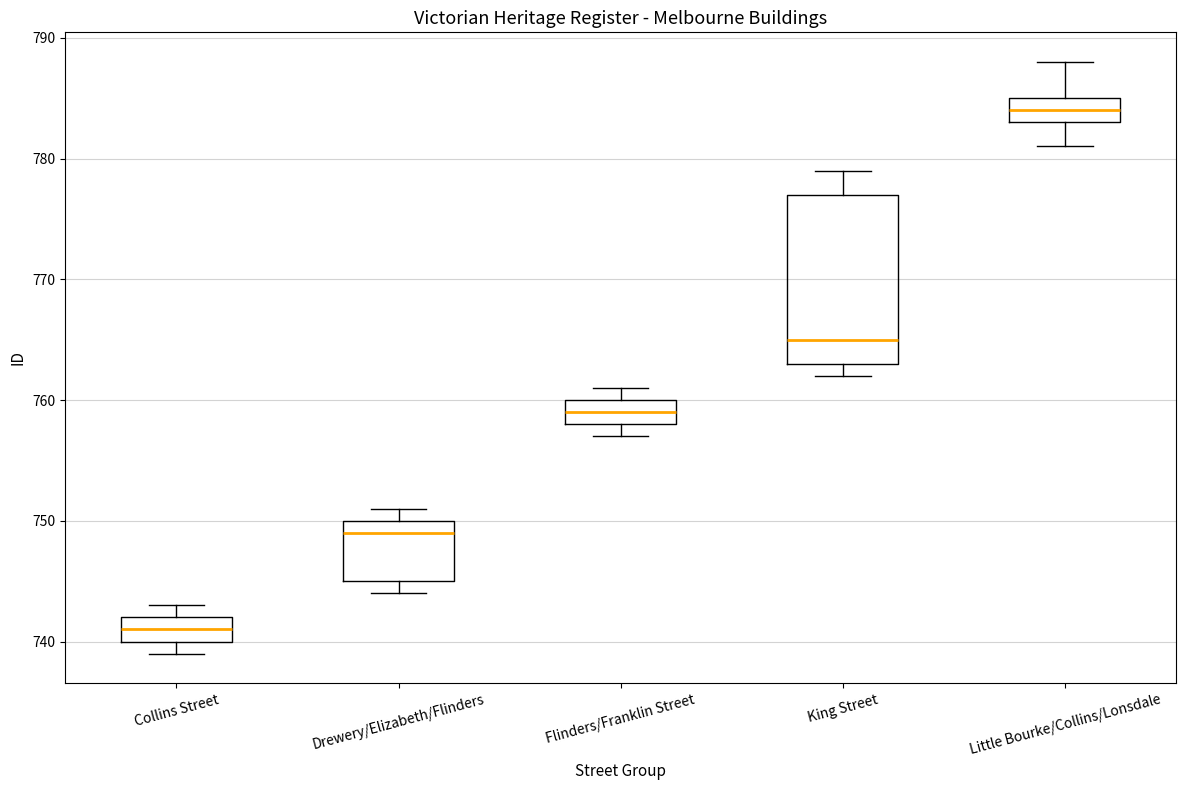

Which box is the tallest, from its lower edge to its upper edge?

King Street